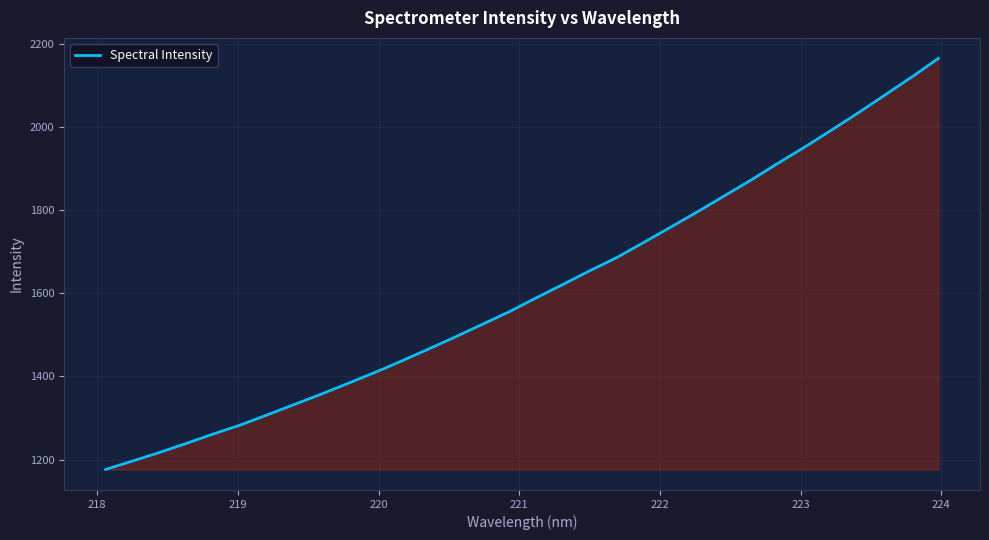

How many lines are shown in the chart?

1